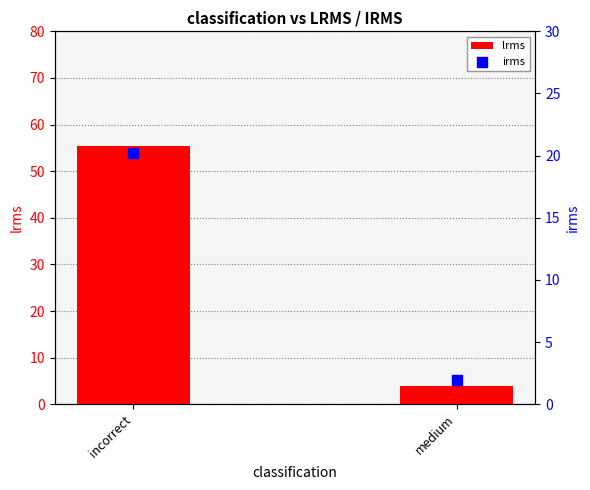

What are all the series names shown in the legend?

lrms, irms